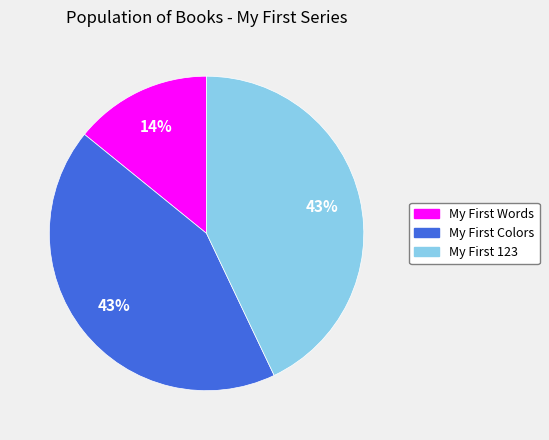

Does any single category account for the majority?

No